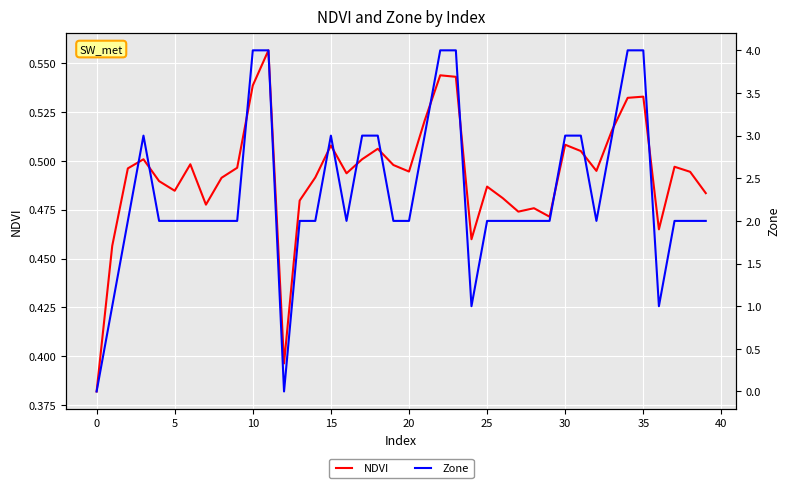

What is the value of the Zone point at the 11th from the left?

4.0